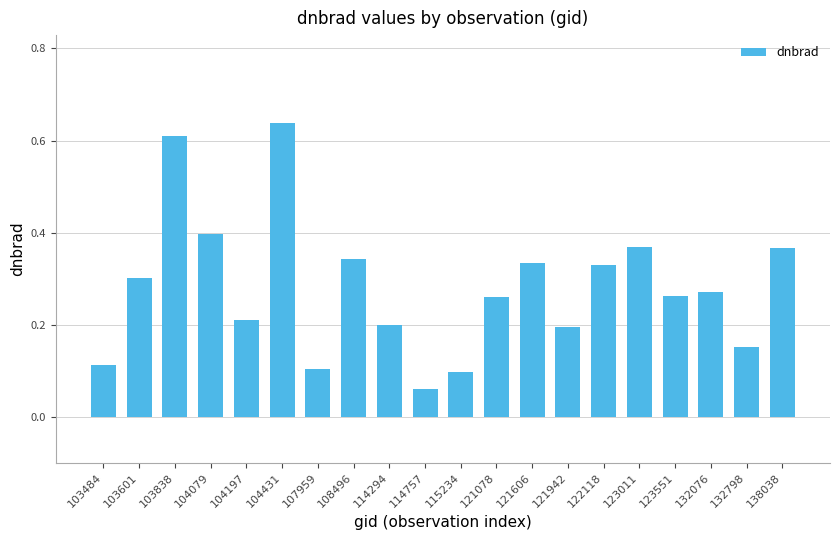

What is the sum of the values at 121942 and 132076?

0.5